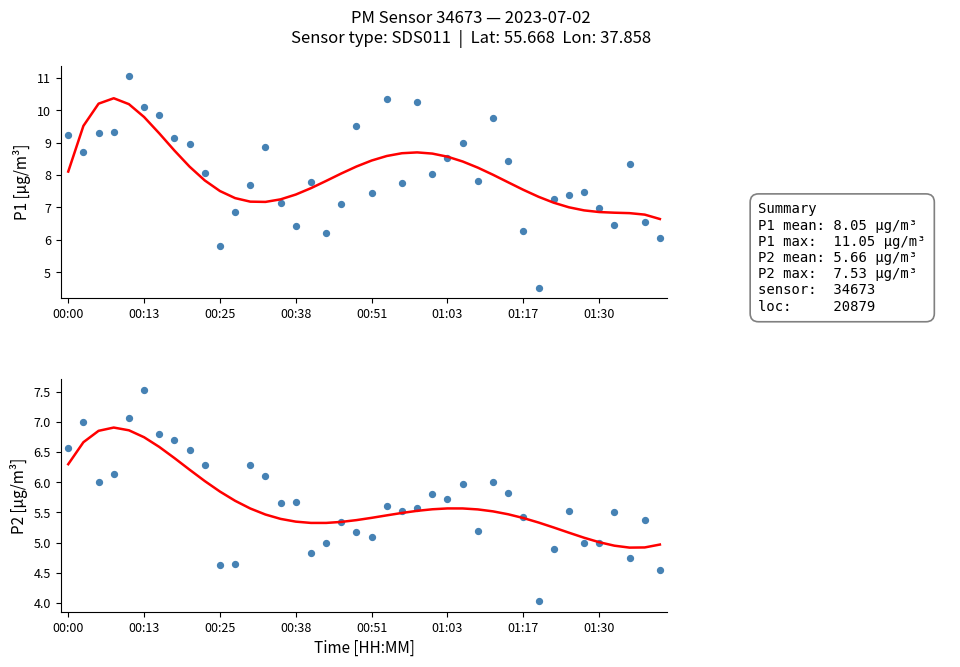

Which series contains the lowest Y value?

P2